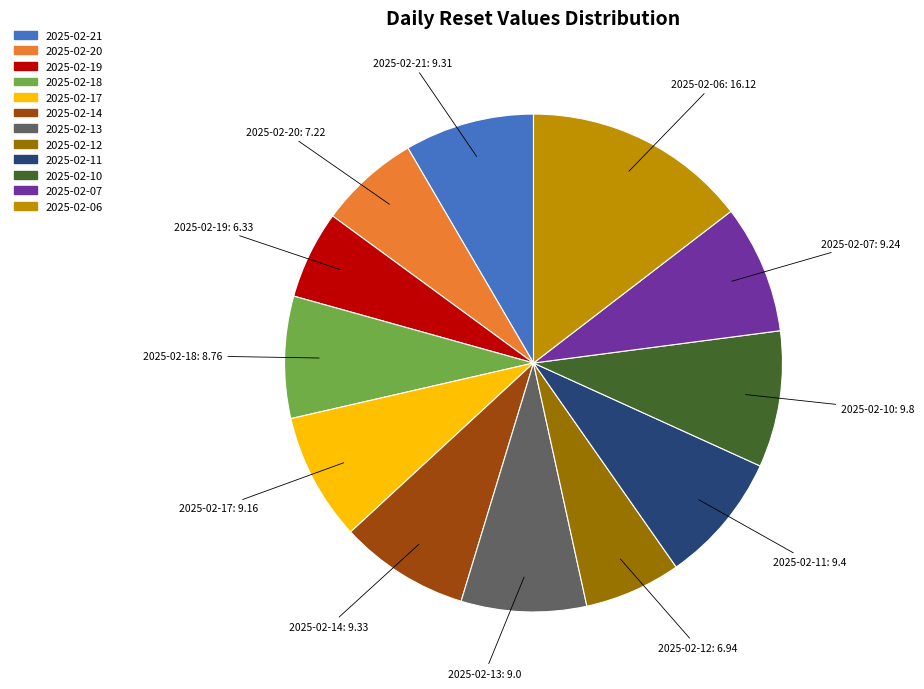

Do 2025-02-06 and 2025-02-18 together represent more than half of the pie?

No